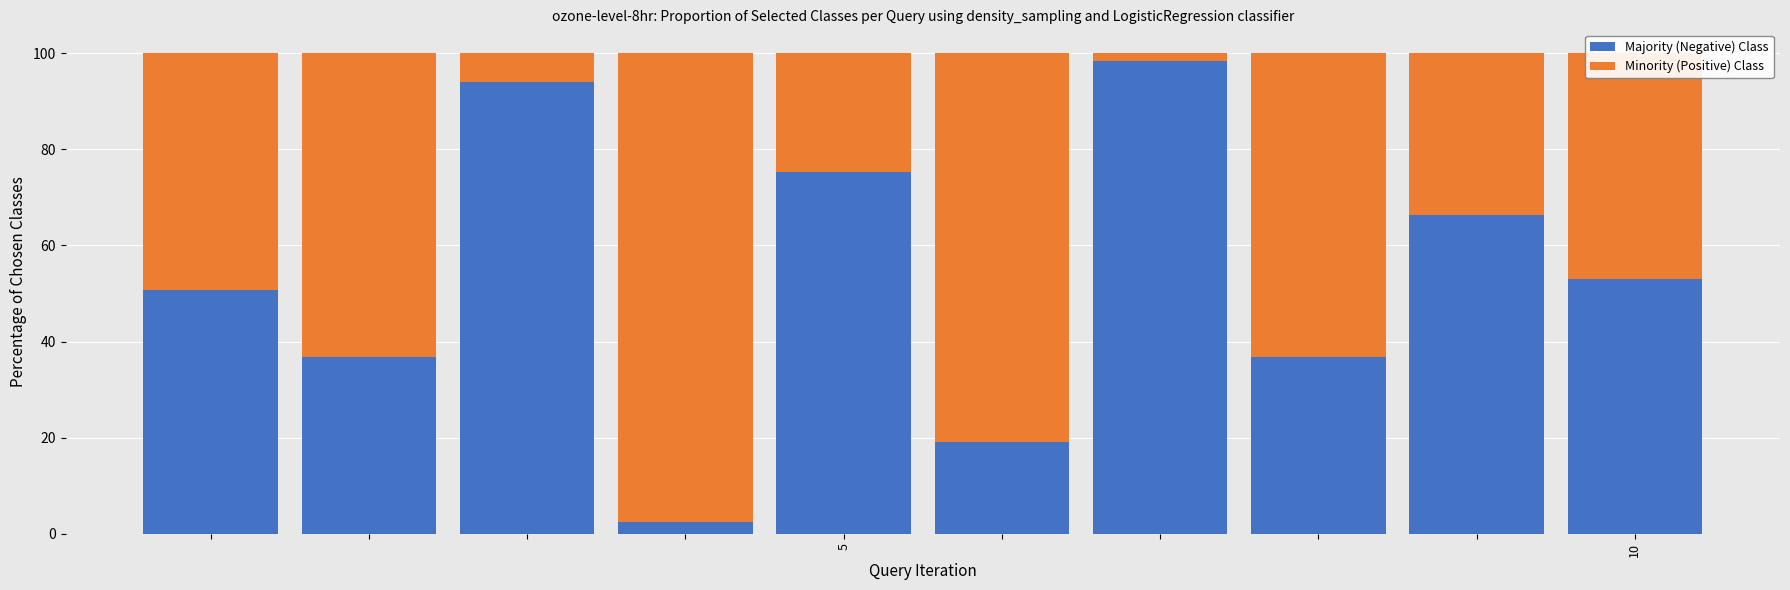

What is the difference between the second highest and minimum values in the Majority (Negative) Class series?

91.7